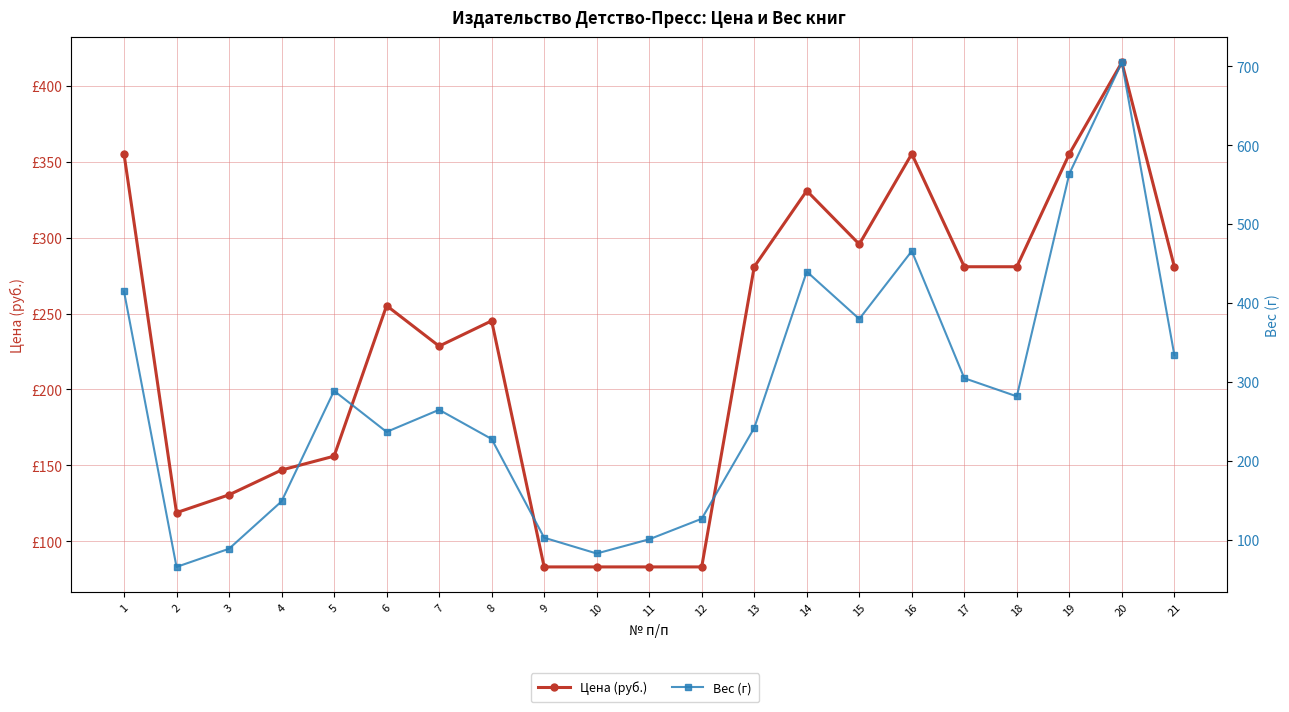

Which category has the lowest value in the Вес (г) series?

2